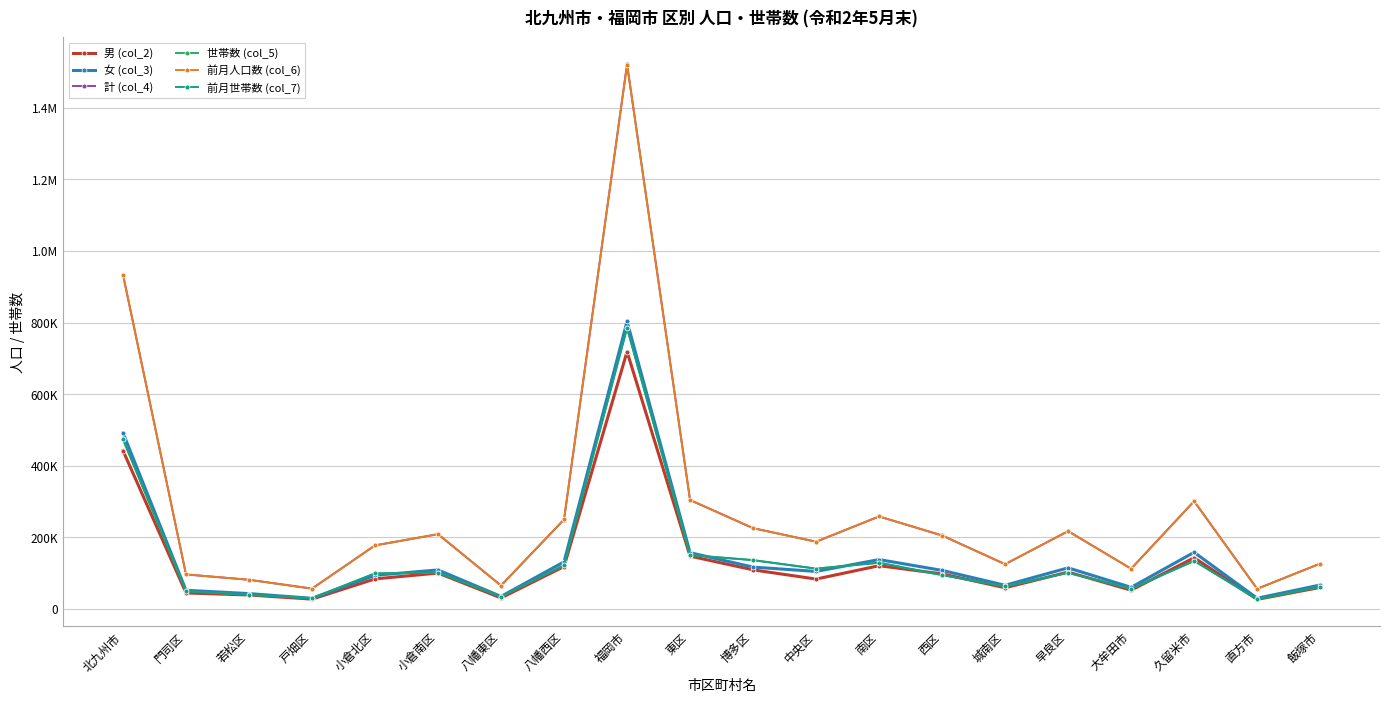

What is the smallest value displayed?

26305